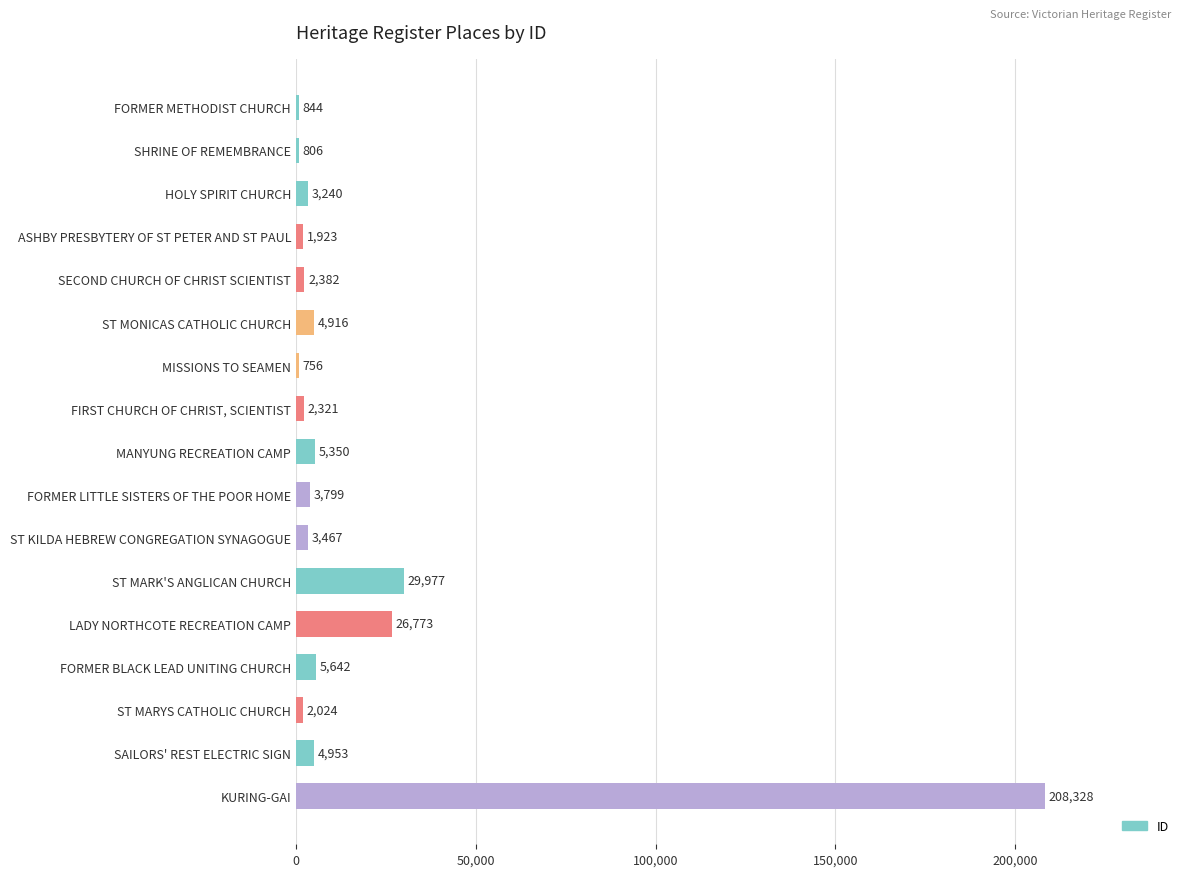

Reading top to bottom, extract all data points from this chart.

844	806	3240	1923	2382	4916	756	2321	5350	3799	3467	29977	26773	5642	2024	4953	208328